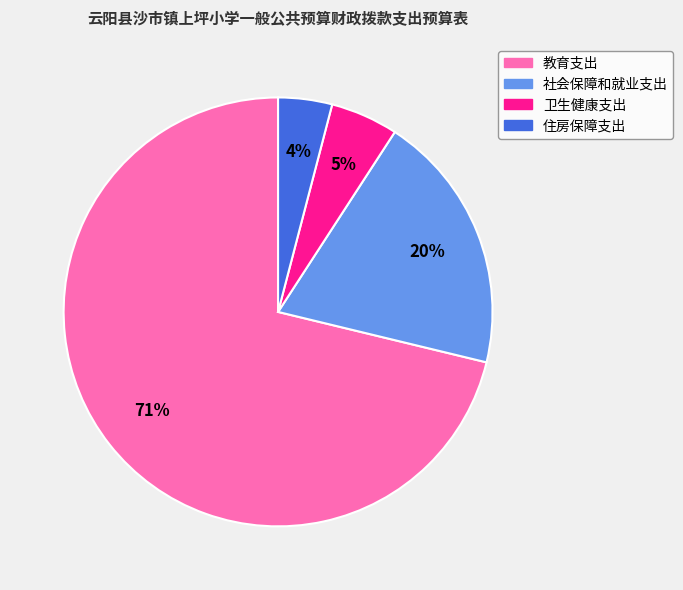

Between 卫生健康支出 and 住房保障支出, which is larger?

卫生健康支出